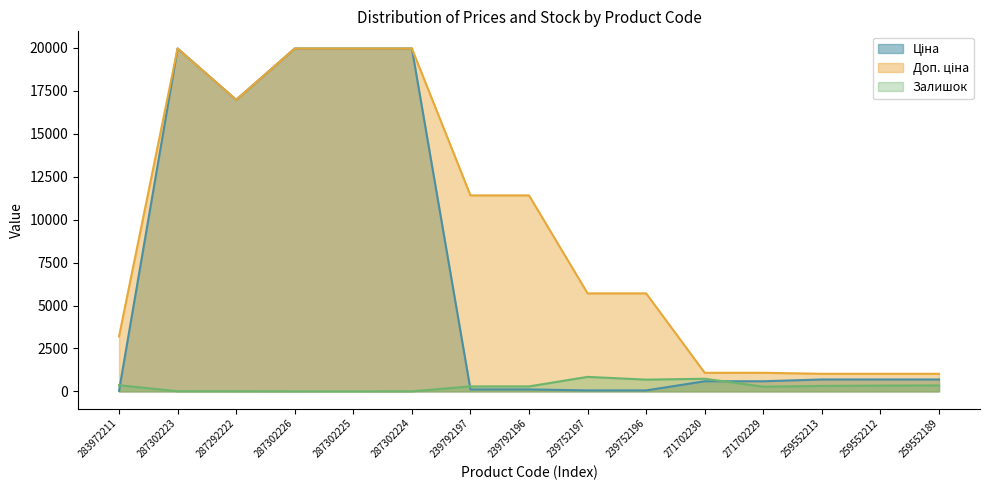

Reading left to right, extract all data points from this chart.

Ціна: 283972211=32.0	287302223=19964.2	287292222=16976.3	287302226=19964.2	287302225=19964.2	287302224=19964.2	239792197=114.1	239792196=114.1	239752197=57.0	239752196=57.0	271702230=589.9	271702229=589.9	259552213=693.7	259552212=693.7	259552189=693.7
Доп. ціна: 283972211=3205.0	287302223=19964.2	287292222=16976.3	287302226=19964.2	287302225=19964.2	287302224=19964.2	239792197=11410.0	239792196=11410.0	239752197=5705.0	239752196=5705.0	271702230=1081.7	271702229=1081.7	259552213=1024.6	259552212=1024.6	259552189=1024.6
Залишок: 283972211=360.0	287302223=7.0	287292222=5.0	287302226=1.0	287302225=0.0	287302224=3.0	239792197=289.0	239792196=290.0	239752197=845.0	239752196=683.0	271702230=736.0	271702229=273.0	259552213=318.0	259552212=335.0	259552189=348.0